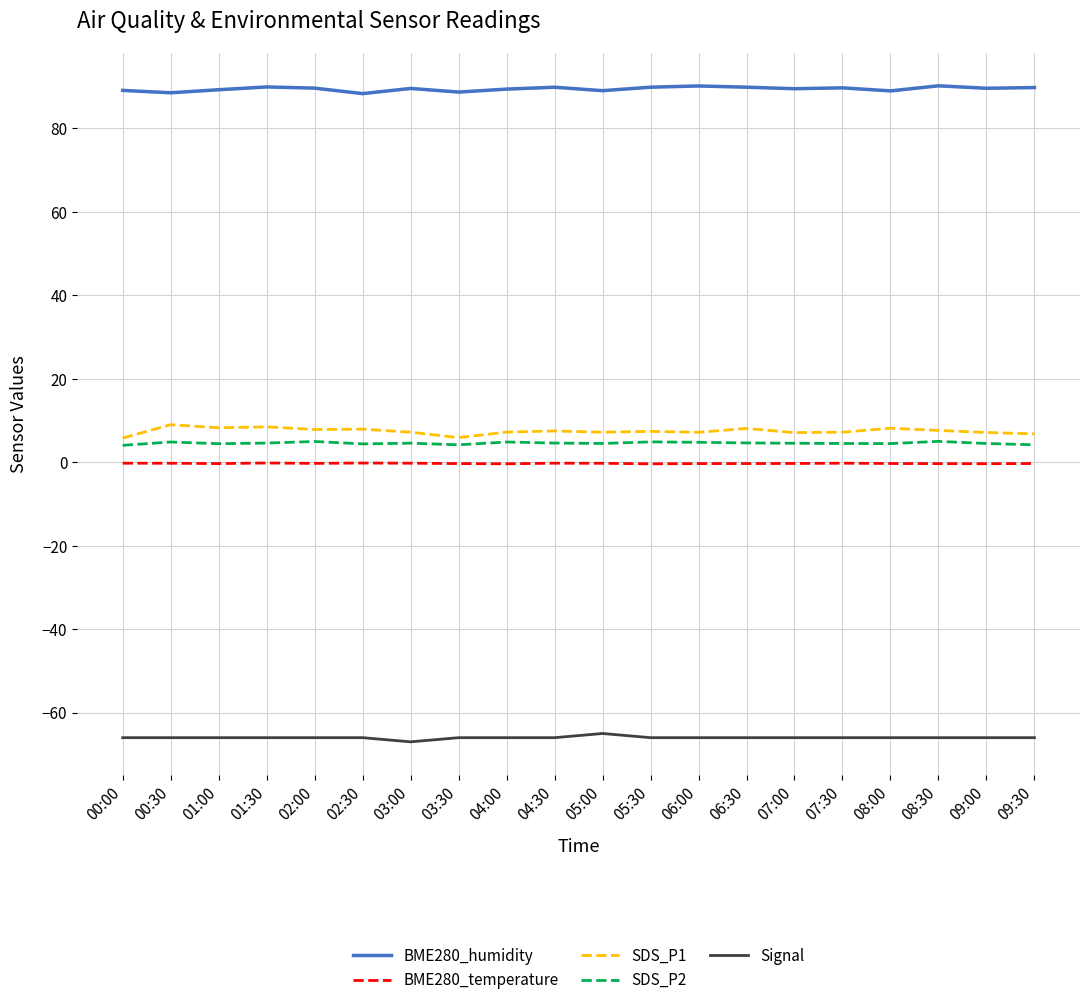

Reading left to right, extract all data points from this chart.

BME280_humidity: 89.1	88.5	89.3	89.9	89.7	88.3	89.6	88.7	89.4	89.9	89.0	89.9	90.2	89.9	89.5	89.7	89.0	90.2	89.6	89.8
BME280_temperature: -0.2	-0.2	-0.3	-0.2	-0.3	-0.2	-0.2	-0.3	-0.4	-0.2	-0.2	-0.4	-0.3	-0.3	-0.3	-0.2	-0.3	-0.3	-0.3	-0.3
SDS_P1: 5.8	9.0	8.3	8.5	7.8	7.9	7.2	5.9	7.2	7.5	7.2	7.4	7.2	8.1	7.1	7.2	8.2	7.6	7.1	6.8
SDS_P2: 4.0	4.8	4.5	4.6	5.0	4.4	4.6	4.2	4.8	4.6	4.5	4.9	4.8	4.6	4.5	4.5	4.5	5.0	4.5	4.2
Signal: -66.0	-66.0	-66.0	-66.0	-66.0	-66.0	-67.0	-66.0	-66.0	-66.0	-65.0	-66.0	-66.0	-66.0	-66.0	-66.0	-66.0	-66.0	-66.0	-66.0